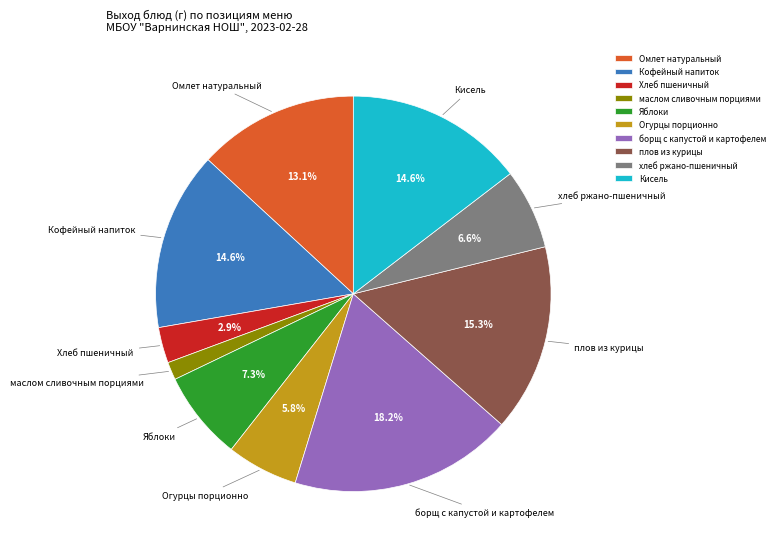

To the nearest percent, what percentage of the pie is хлеб ржано-пшеничный?

7%